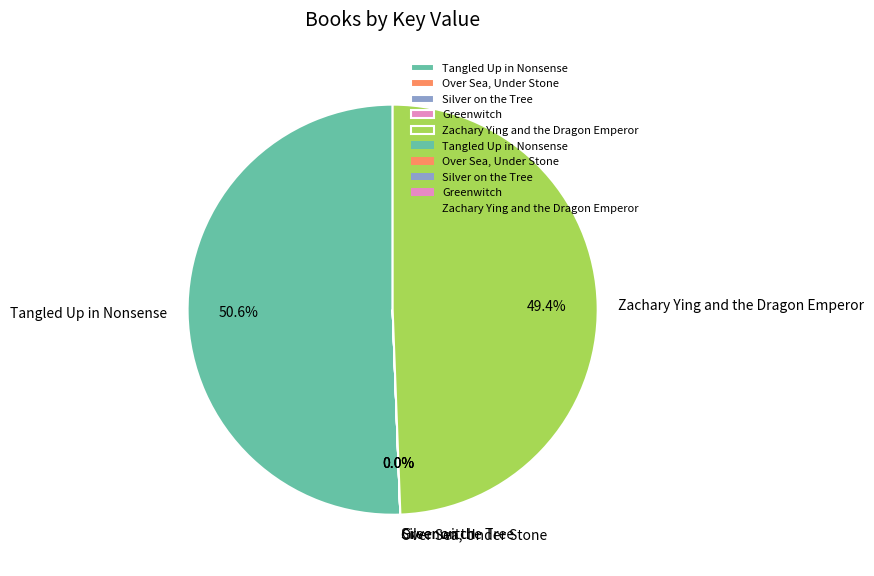

What is the largest slice in the pie chart?

Tangled Up in Nonsense